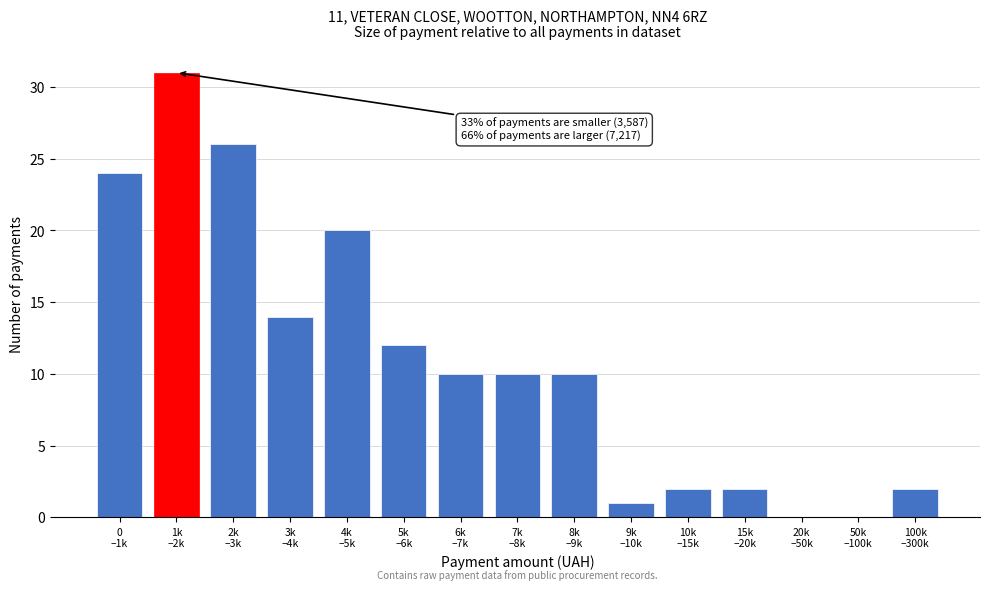

What is the maximum value shown in the chart?

31